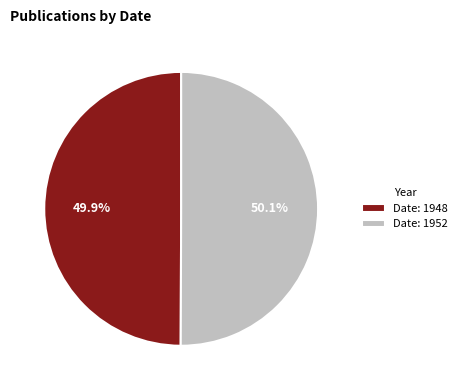

What is the ratio of the value at Date: 1952 to the value at Date: 1948?

1.0